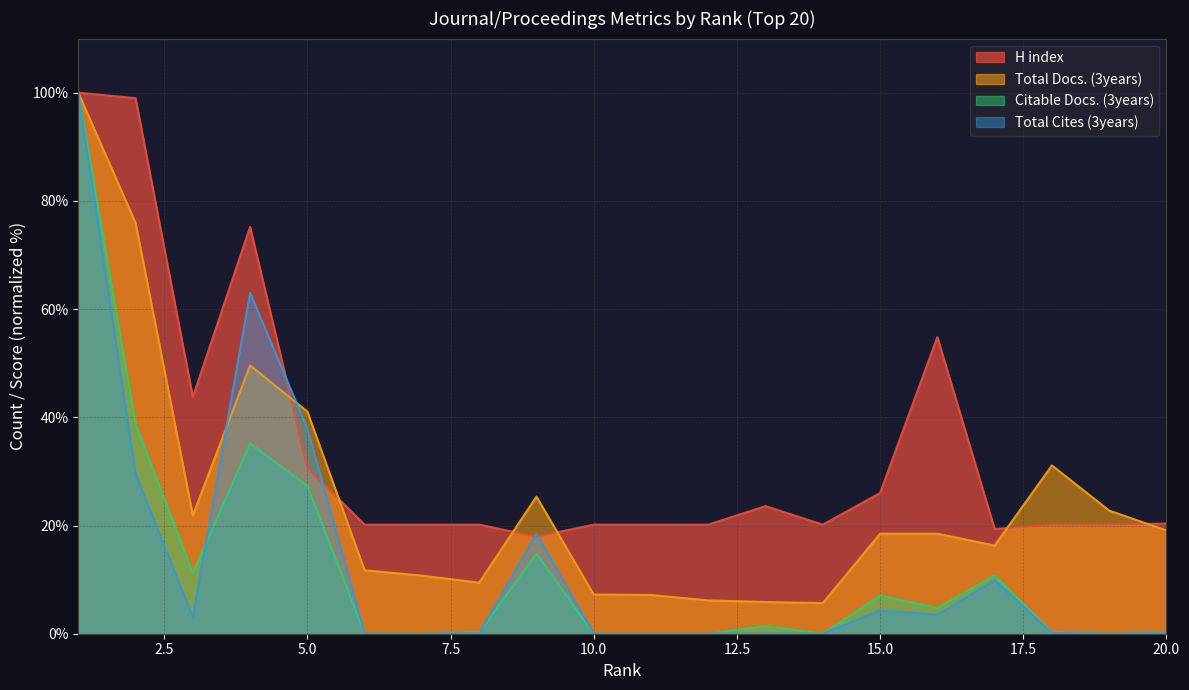

What is the difference between the maximum and second lowest values in the Citable Docs. (3years) series?

100.0